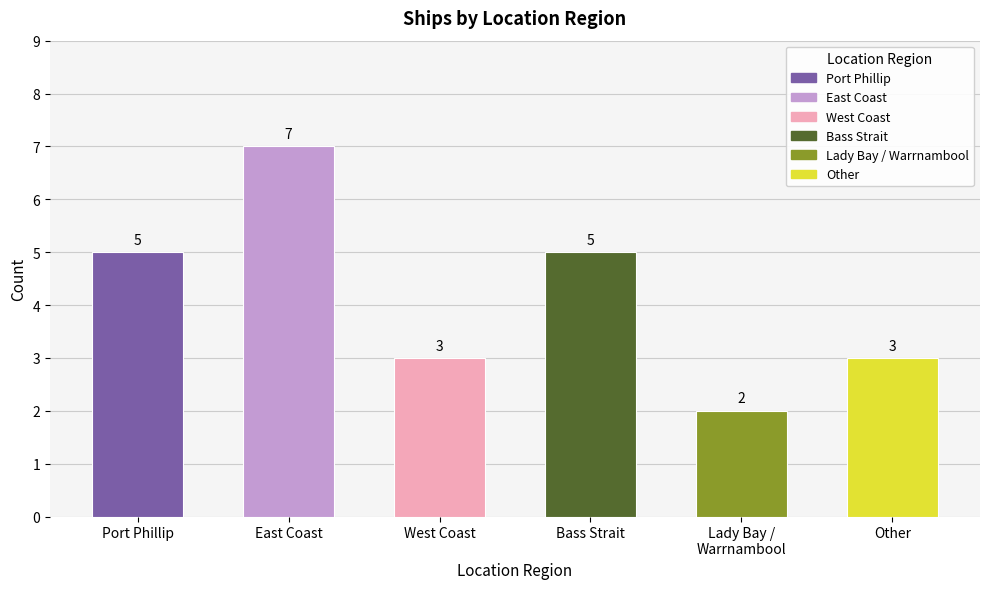

At which category does the chart reach its peak across all series?

East Coast